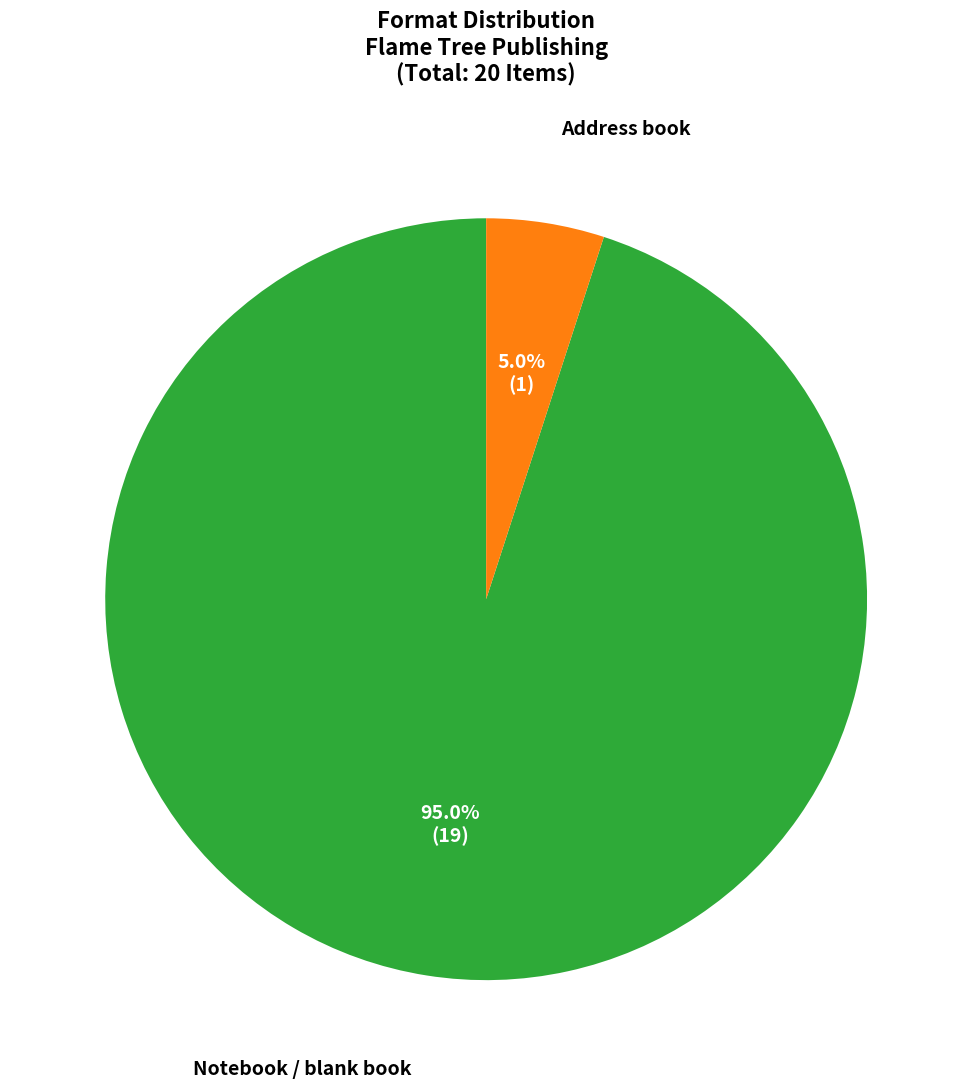

What percentage is NOT represented by Notebook / blank book?

5.0%